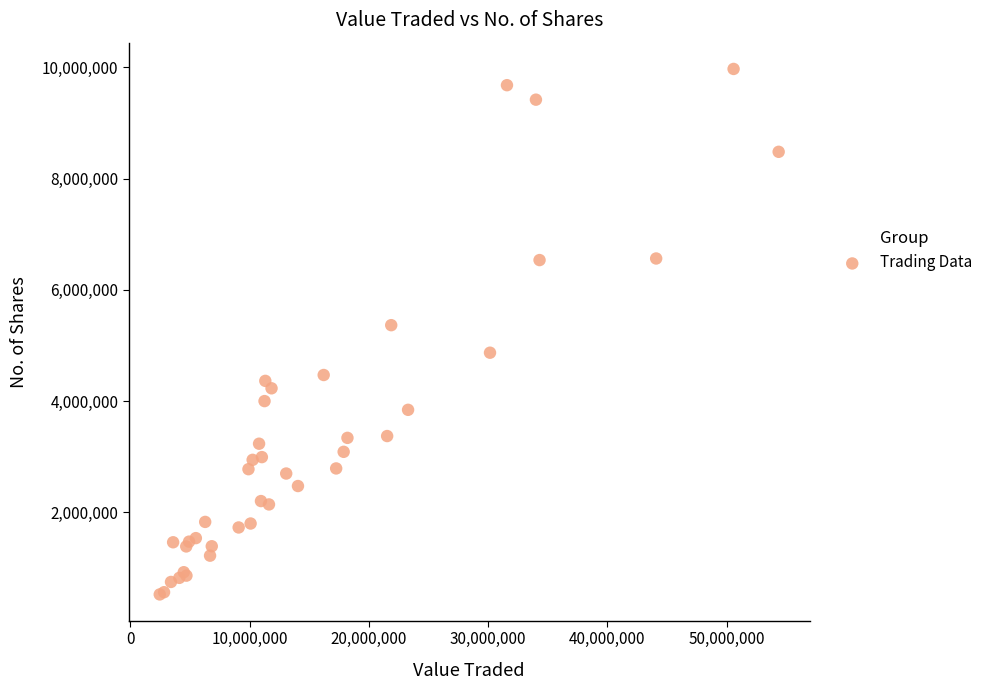

What Y value in the scatter plot is closest to 5246812?

5363950